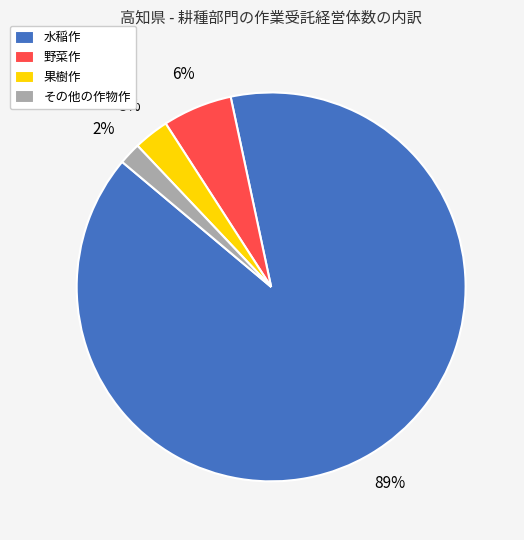

Is it true that 水稲作 is 89% of the pie?

True